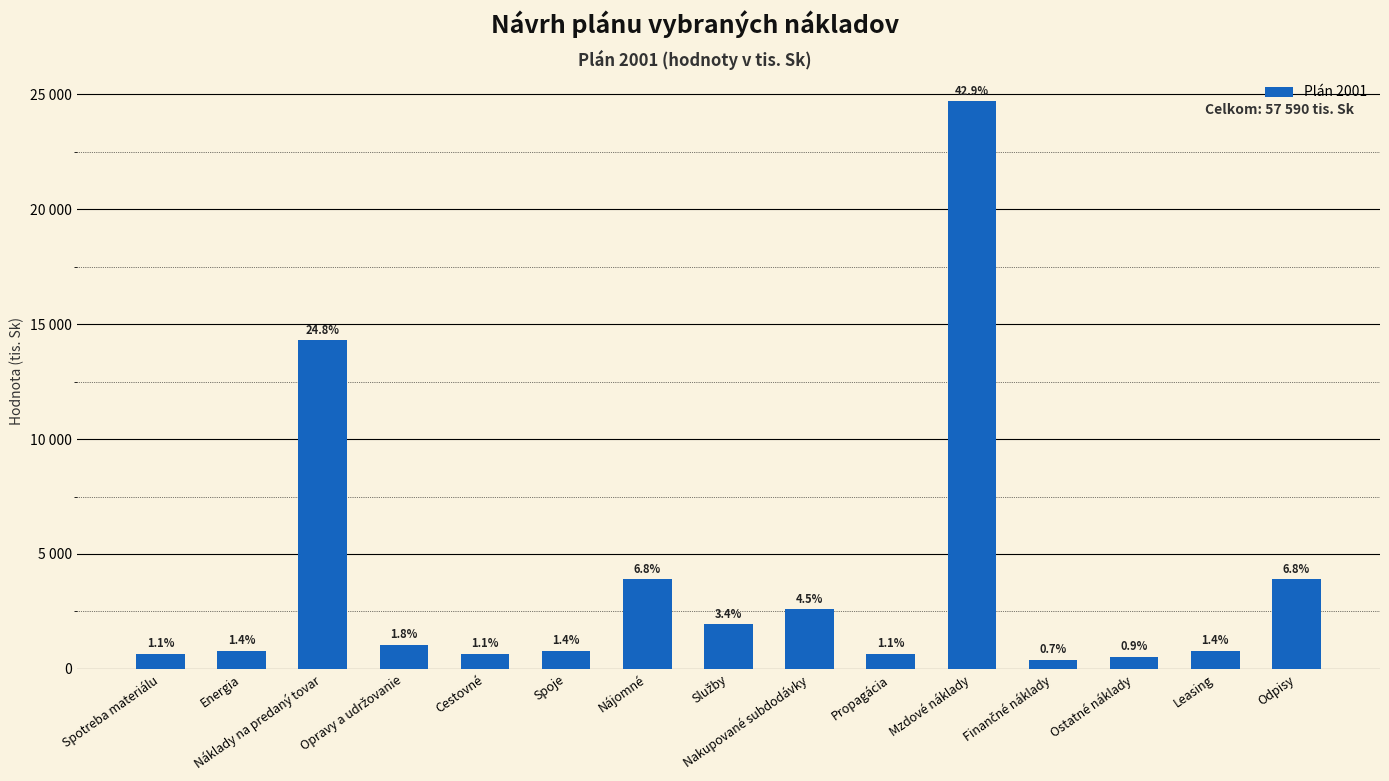

Does the chart contain stacked bars?

No